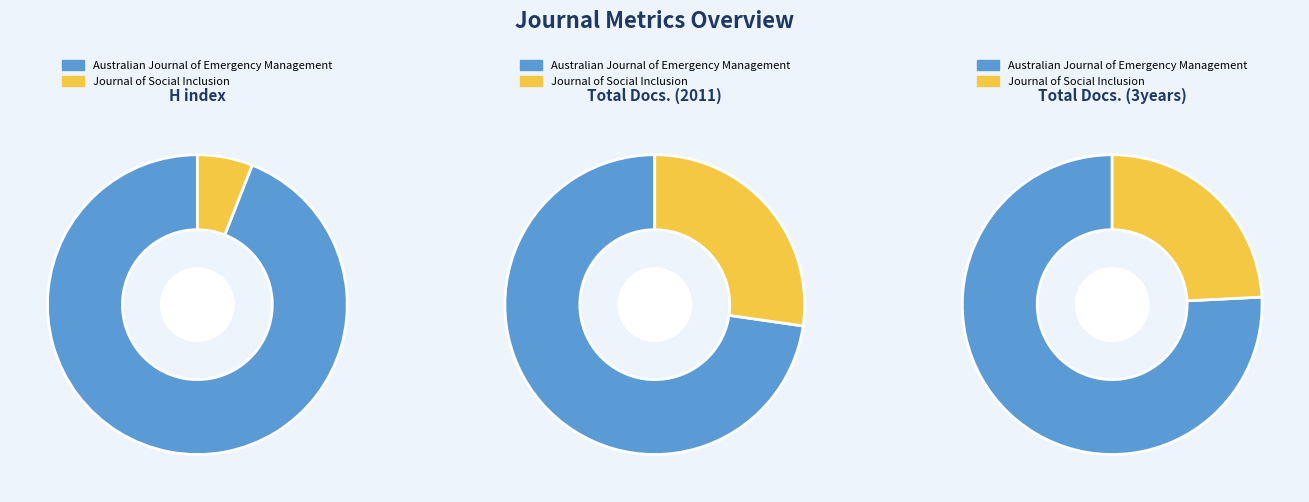

Is it true that Journal of Social Inclusion is 6% of the pie?

True